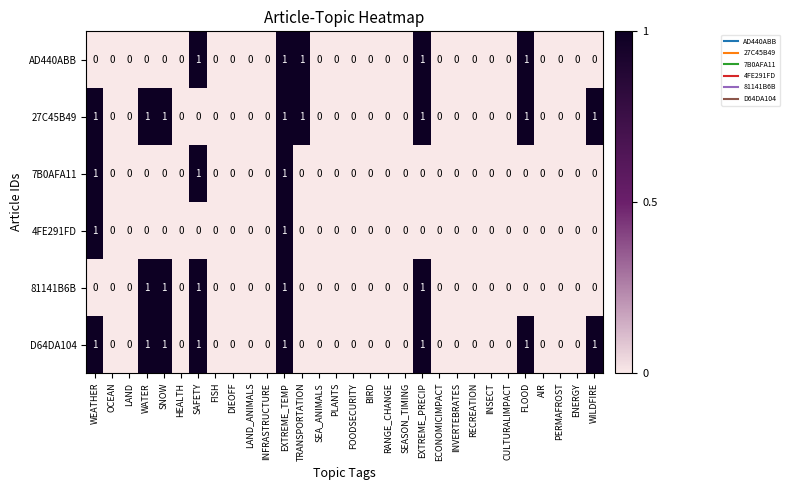

What is the greatest value displayed?

1